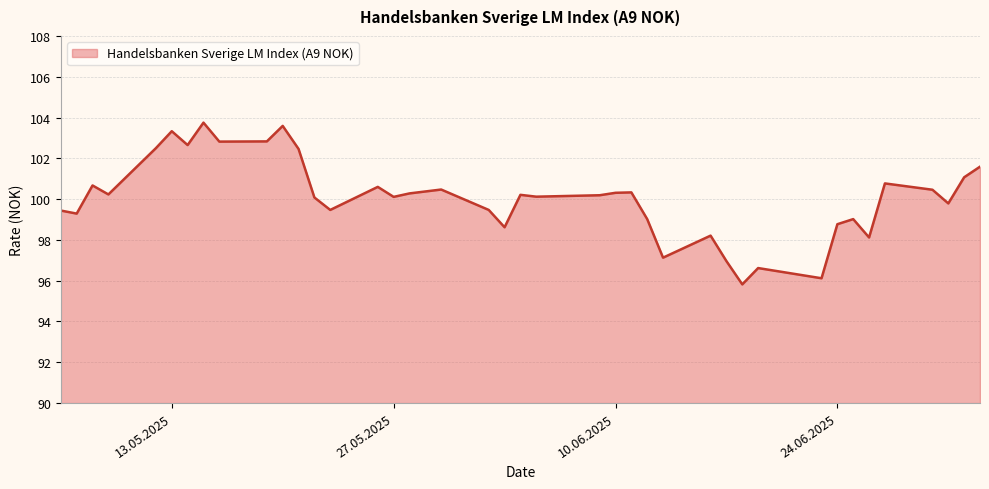

What is the average value?

100.1